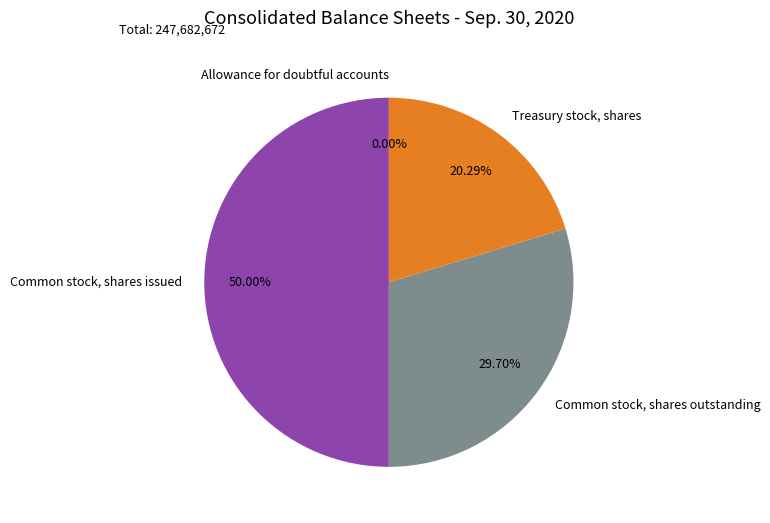

Does Common stock, shares outstanding account for over 50% of the chart?

No